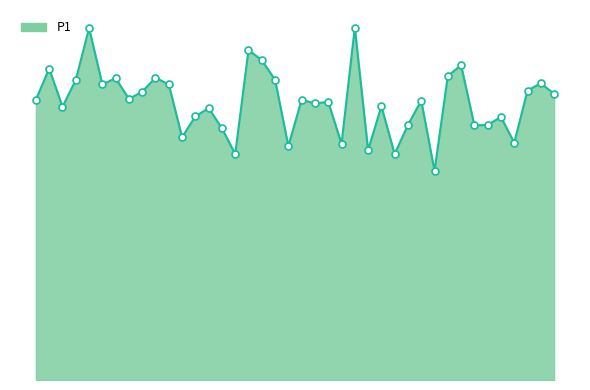

Is this an area chart (filled region under the line)?

Yes